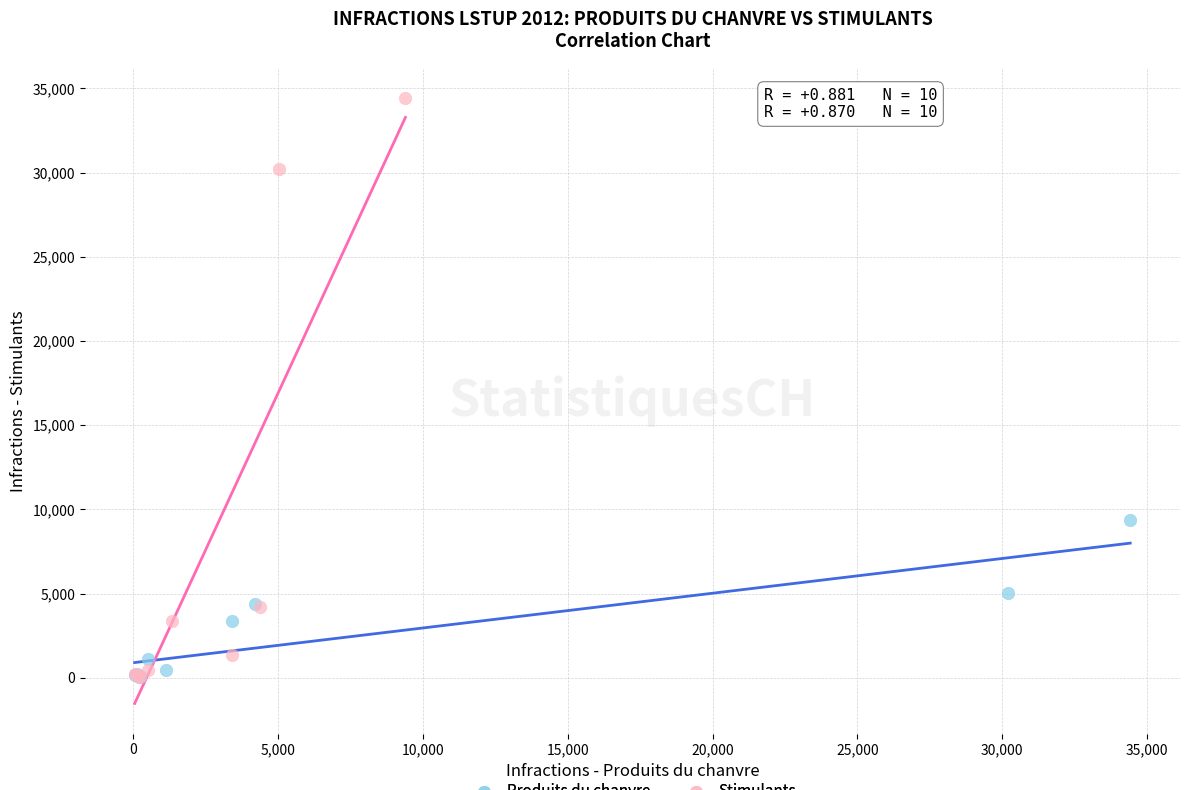

Which series has the widest spread of Y values?

Stimulants